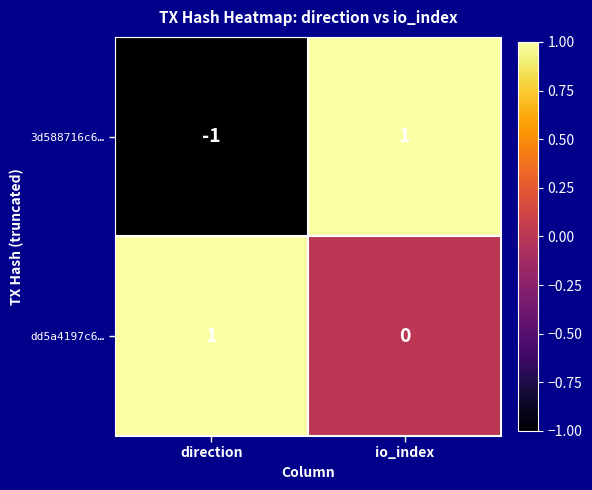

Reading left to right, list all the values displayed in this chart.

3d588716c6…: -1	1
dd5a4197c6…: 1	0